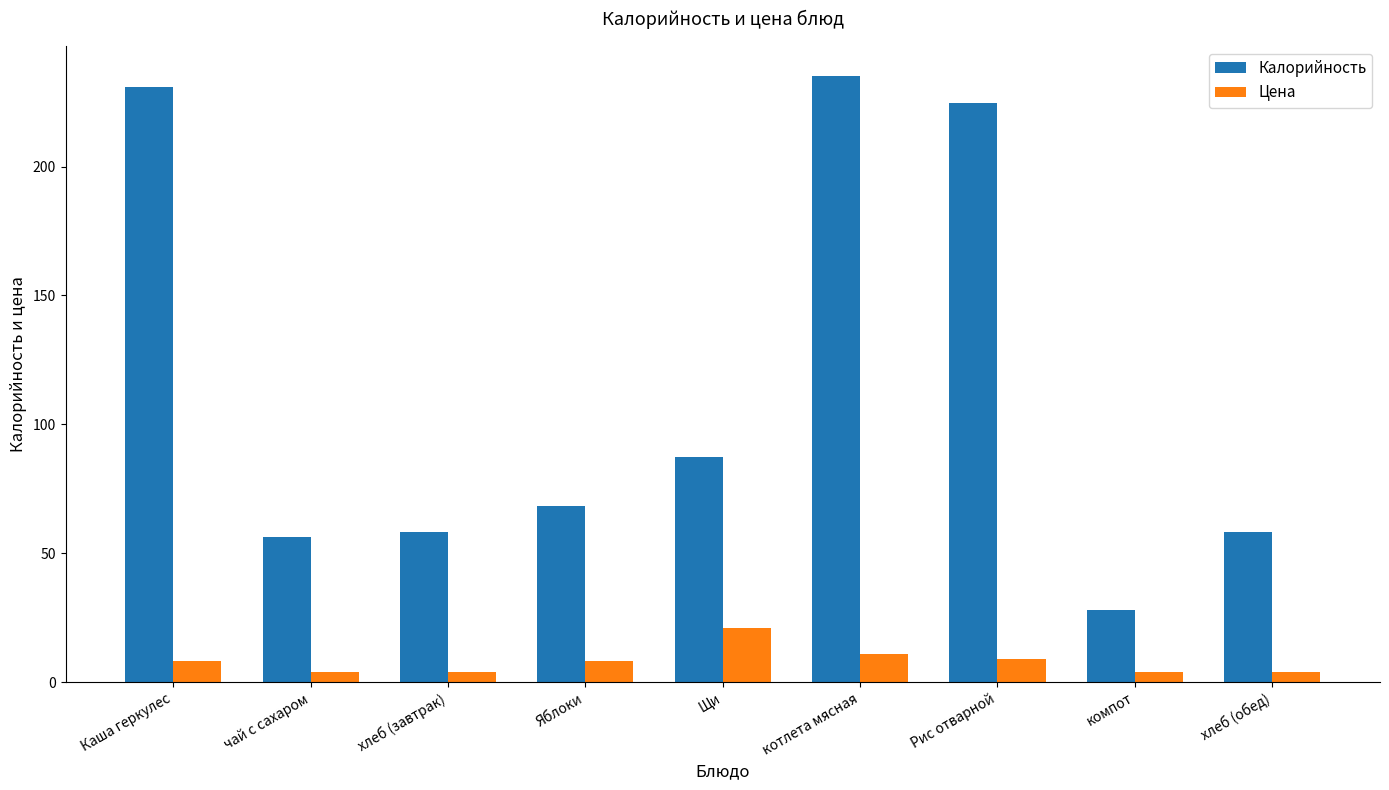

How many values in the Калорийность series exceed 68?

5